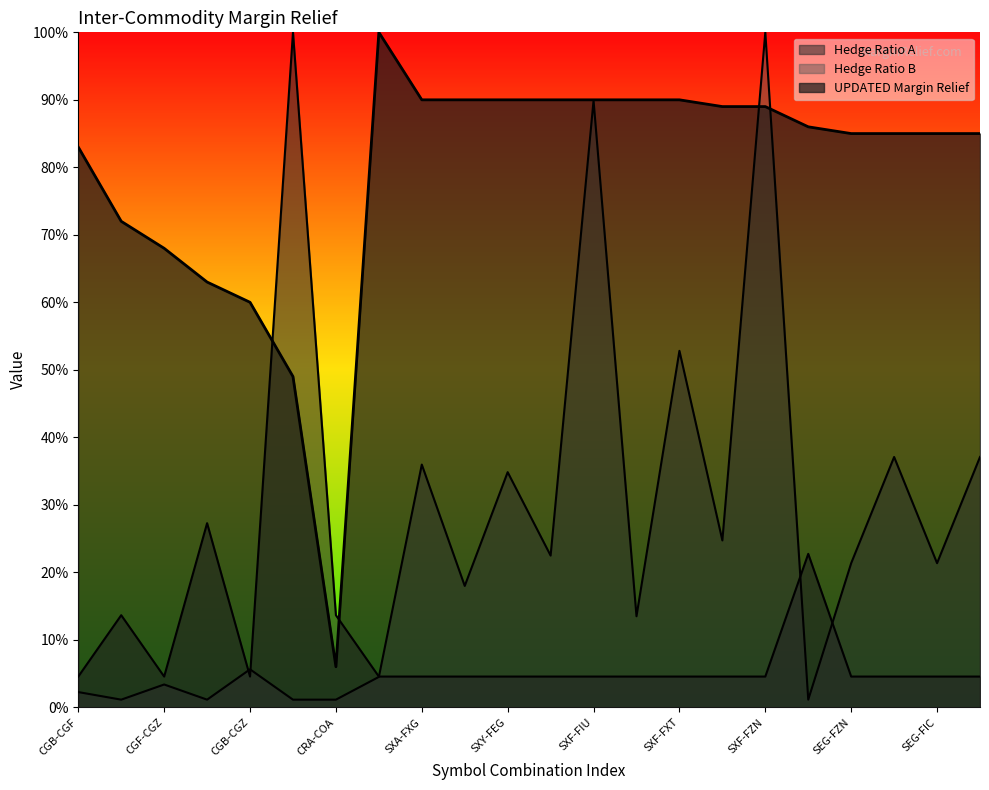

Does the chart display data point markers on the line(s)?

No